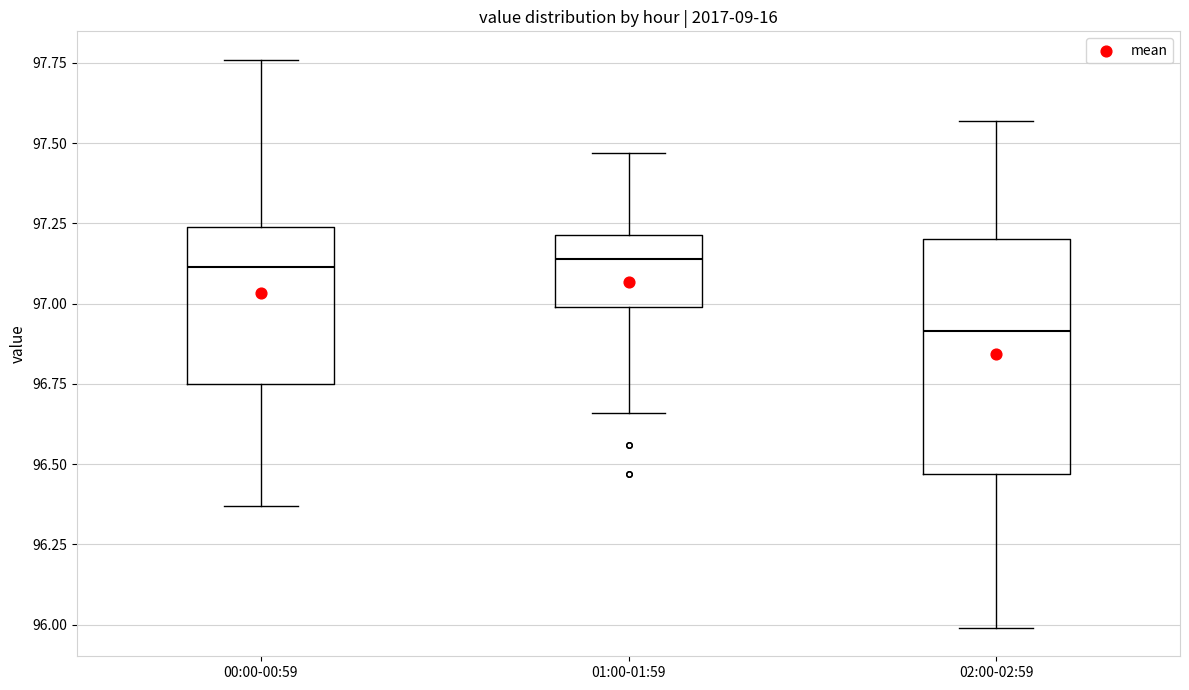

Reading left to right, read every box against the y-axis: the position of its median line, the range the box covers, and the ends of its whiskers. The values are not printed on the chart, so give them approximately, as read against the axis.

00:00-00:59: median 97.10, box 96.75 to 97.25, whiskers 96.35 to 97.75
01:00-01:59: median 97.15, box 97.00 to 97.20, whiskers 96.65 to 97.45
02:00-02:59: median 96.90, box 96.45 to 97.20, whiskers 96.00 to 97.55